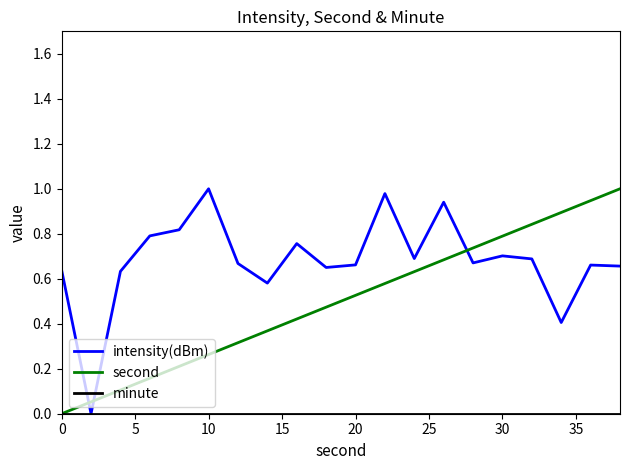

True or false: intensity(dBm) and second intersect in this chart.

True